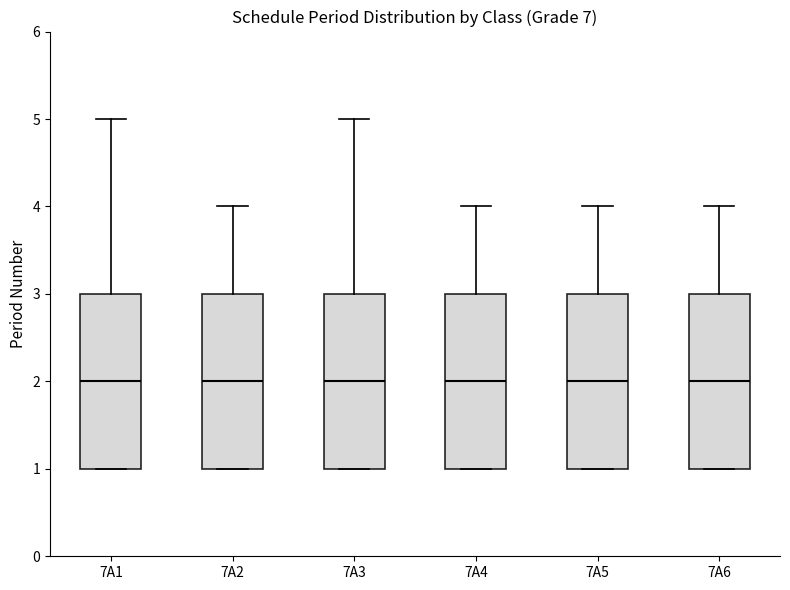

Reading left to right, read every box against the y-axis: the position of its median line, the range the box covers, and the ends of its whiskers. The values are not printed on the chart, so give them approximately, as read against the axis.

7A1: median 2, box 1 to 3, whiskers 1 to 5
7A2: median 2, box 1 to 3, whiskers 1 to 4
7A3: median 2, box 1 to 3, whiskers 1 to 5
7A4: median 2, box 1 to 3, whiskers 1 to 4
7A5: median 2, box 1 to 3, whiskers 1 to 4
7A6: median 2, box 1 to 3, whiskers 1 to 4